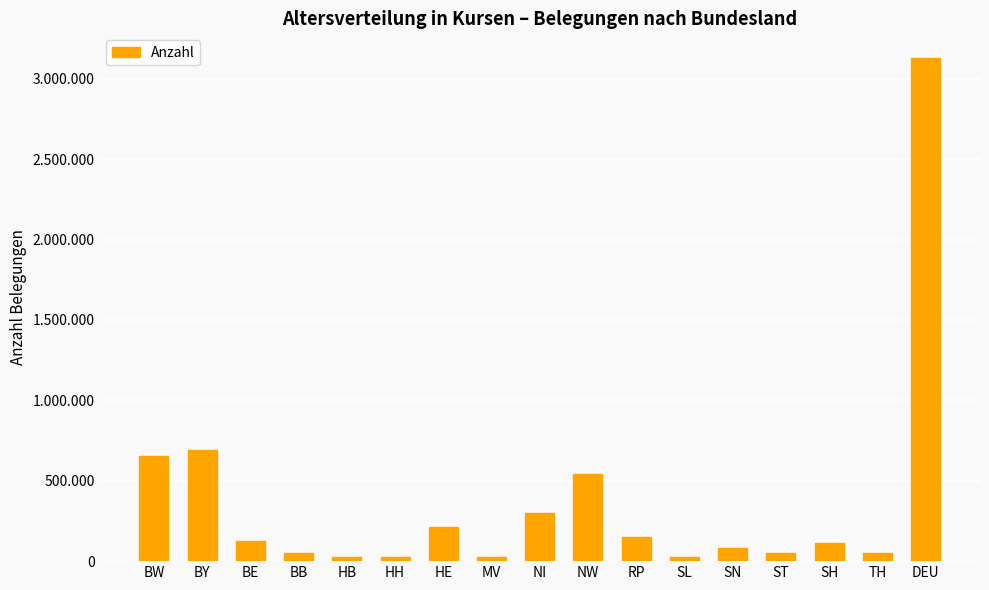

What is the sum of all values?

6253446